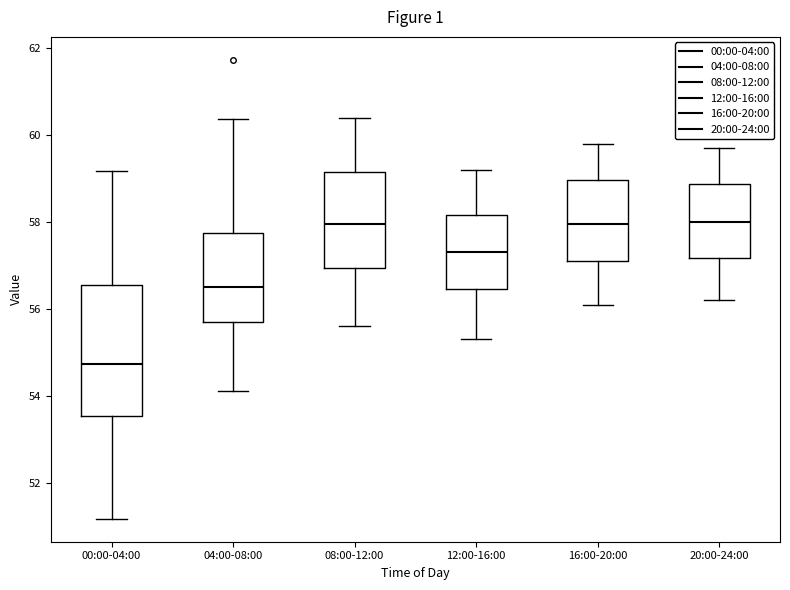

Where does the median line of the box for 08:00-12:00 sit on the y-axis? The values are not printed on the chart, so give them approximately, as read against the axis.

58.0